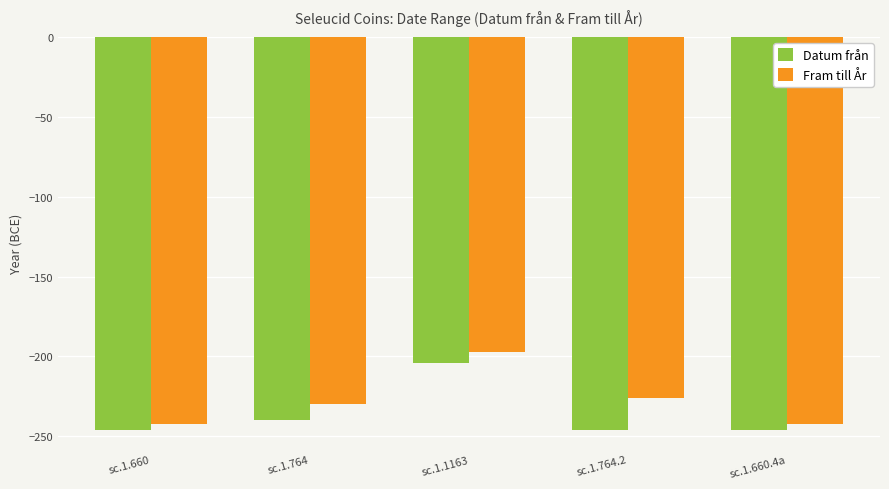

What is the total value across all series at sc.1.764.2?

-472